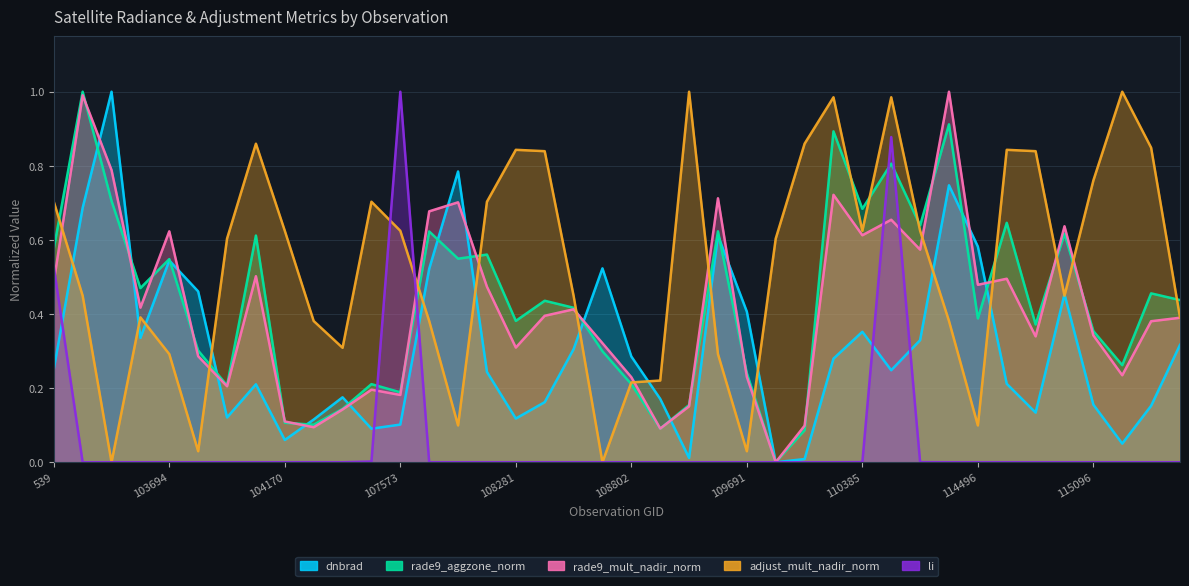

True or false: li has more than 1 points higher than both neighbors.

True